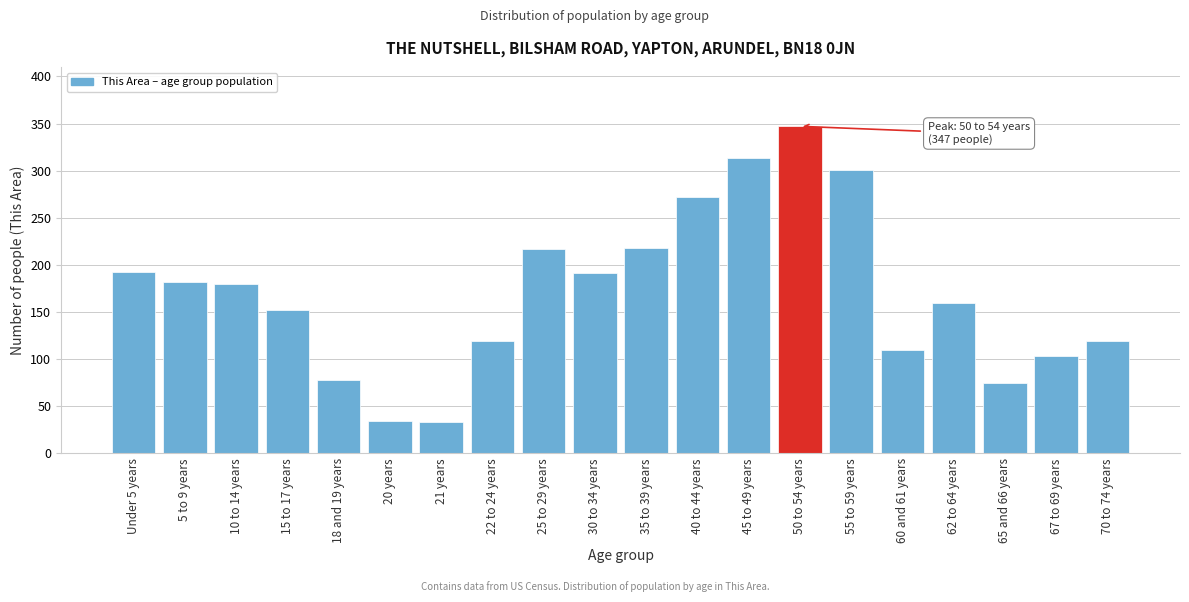

What is the maximum value shown in the chart?

347